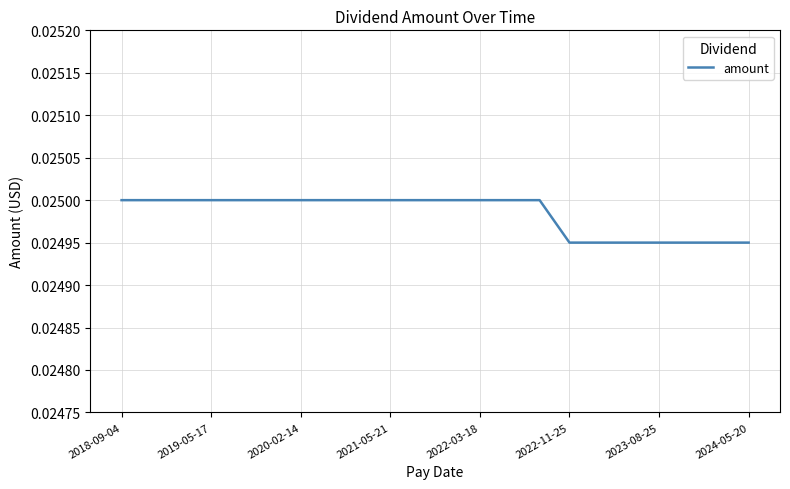

Between 2024-05-20 and 2020-02-14, which is larger?

2020-02-14